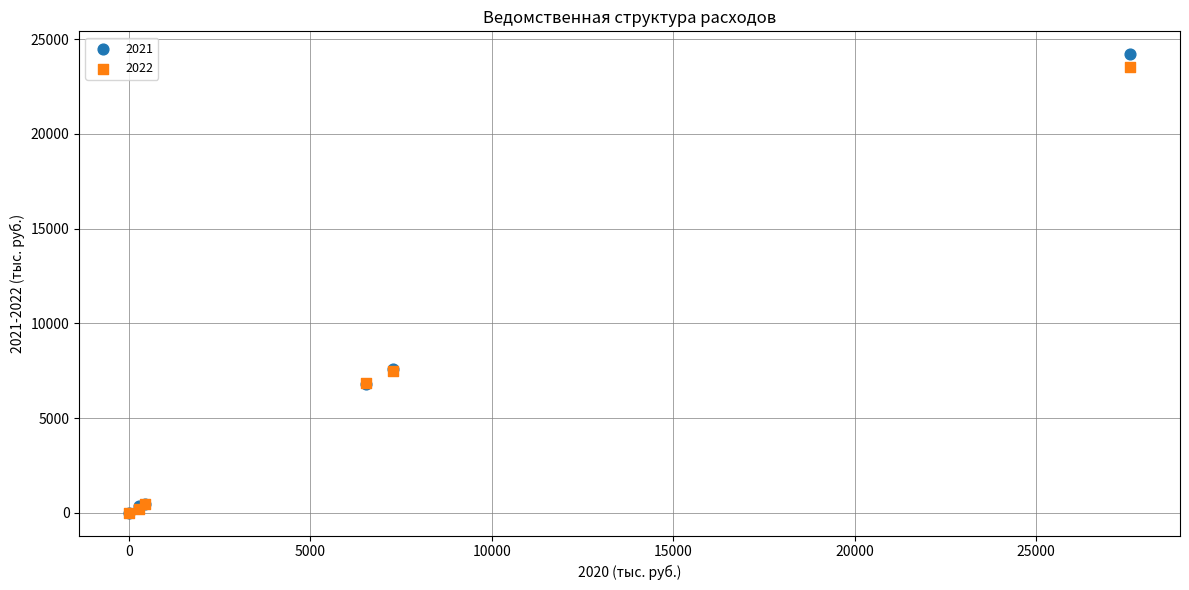

Which series contains the highest Y value?

2021